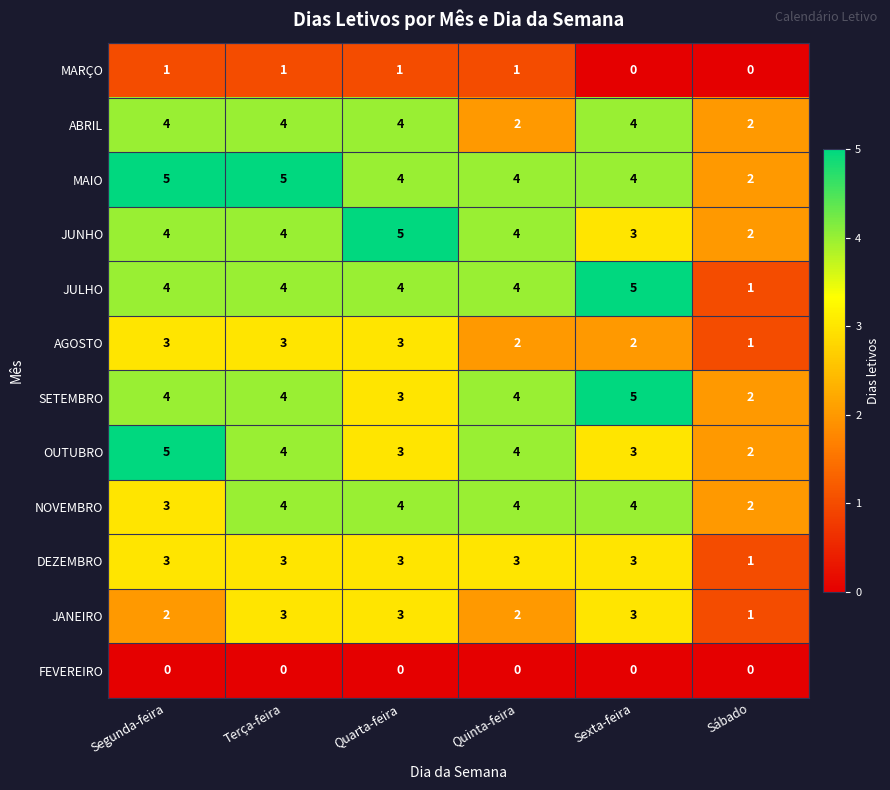

What is the maximum value for SETEMBRO?

5